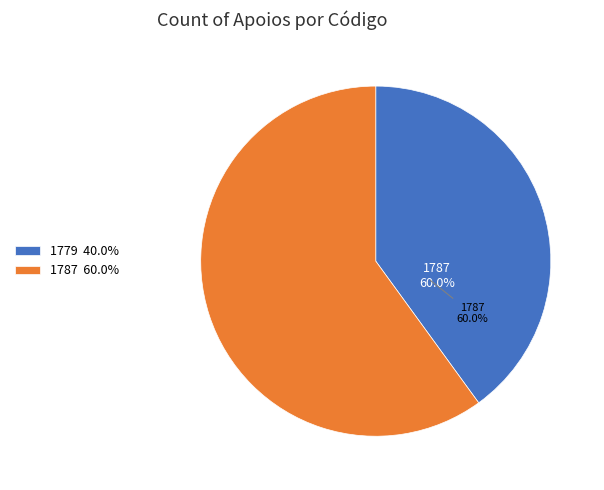

How many segments does this pie chart have?

2